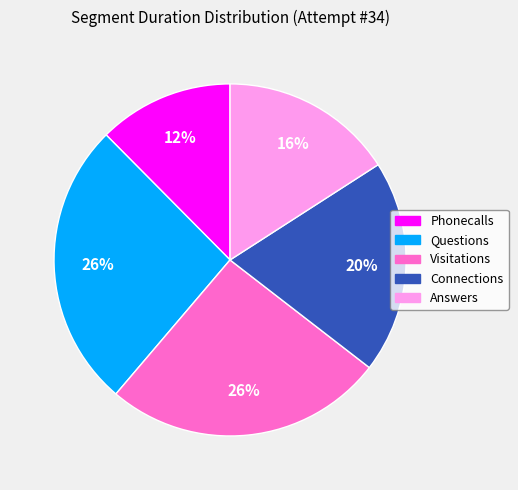

To the nearest percent, what is the difference between the Answers and Connections slice percentages?

4%